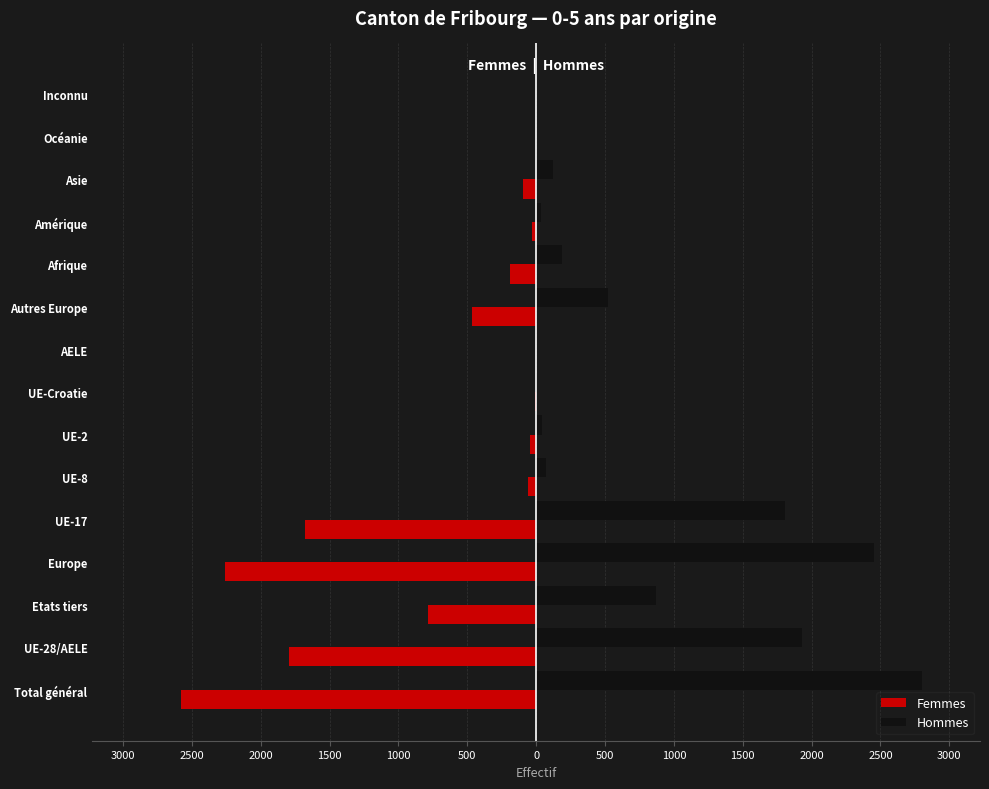

Reading left to right, list all the values displayed in this chart.

Femmes: -2581	-1795	-786	-2261	-1679	-61	-46	-9	0	-466	-190	-32	-94	-1	-3
Hommes: 2803	1933	870	2454	1807	73	44	9	0	521	188	36	123	2	0